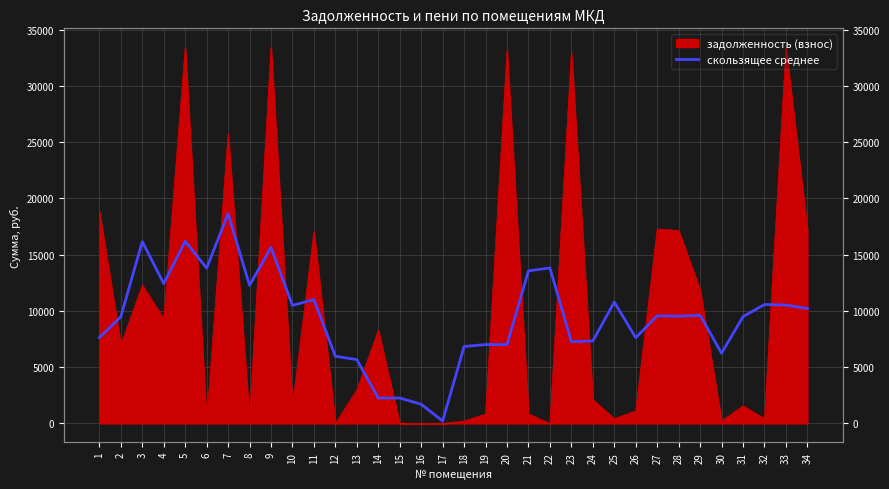

Approximately how many times larger is the value at 33 compared to 5?

0.7